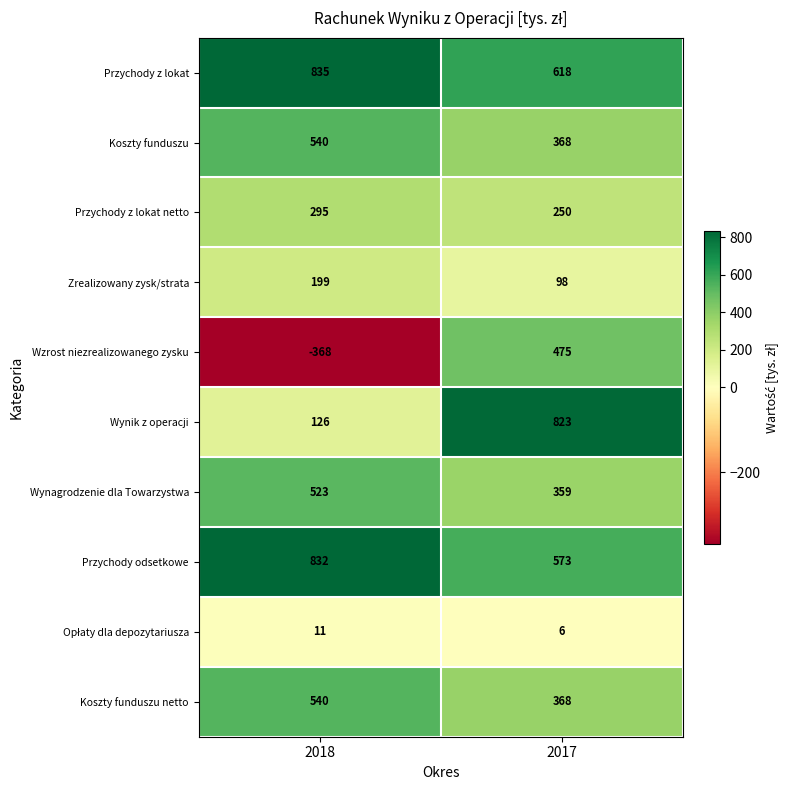

Which series has the largest total across all categories?

Przychody z lokat